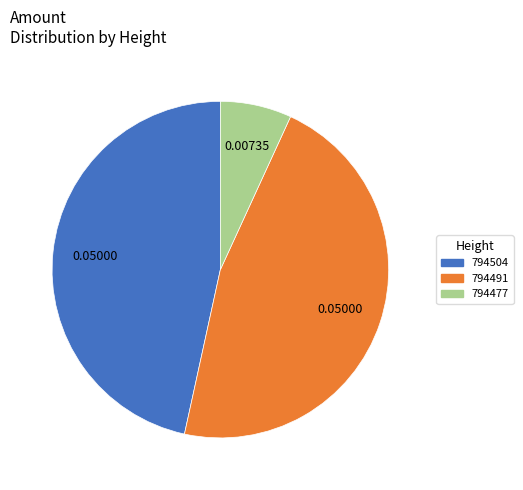

Which slice is the smallest?

794477